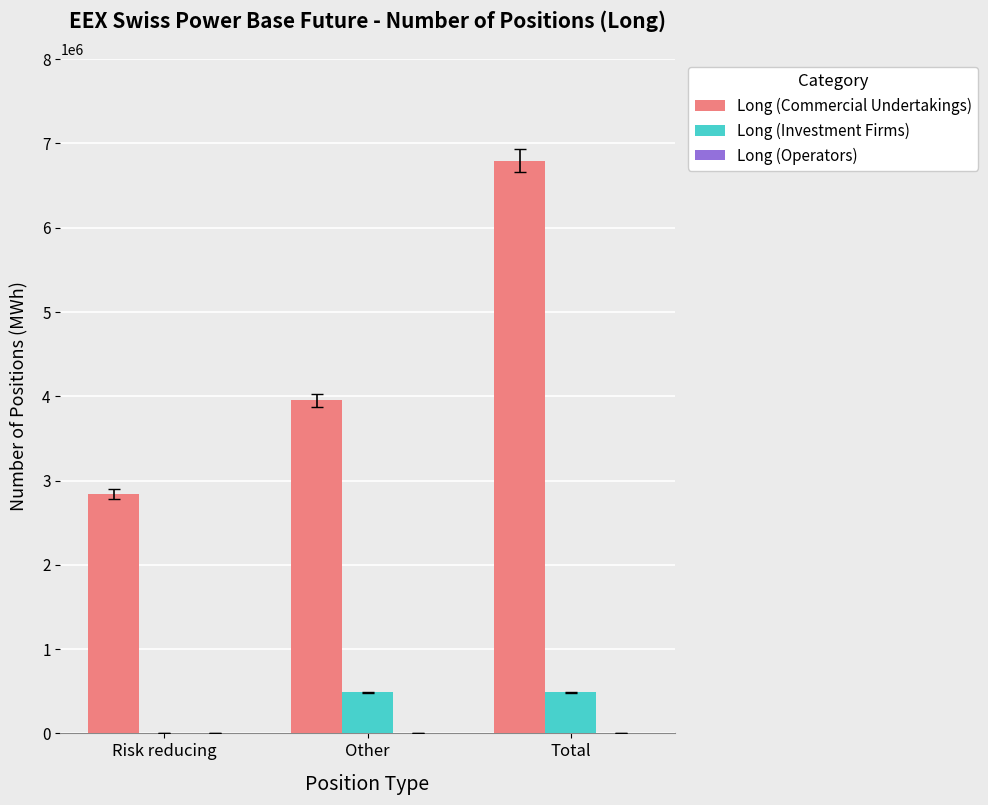

Between Other and Total, which series saw the biggest shift?

Long (Commercial Undertakings)